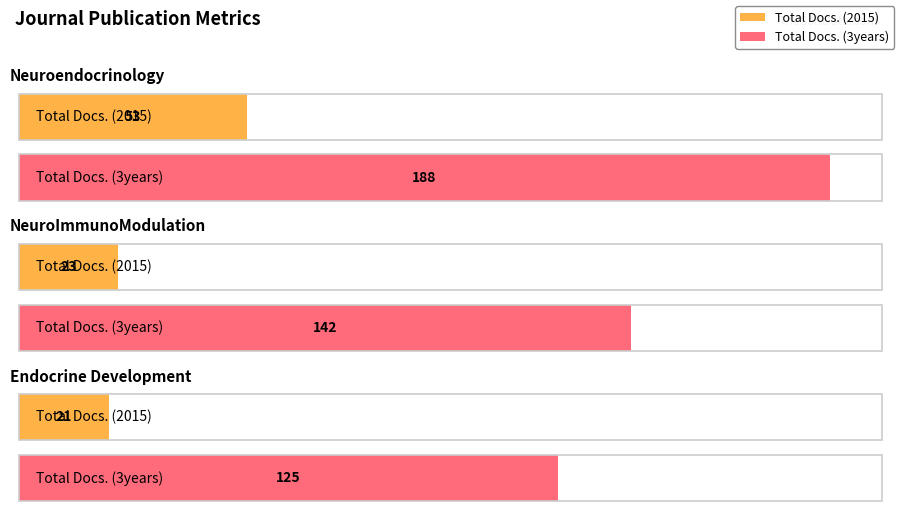

Reading left to right, what are all the values shown in this chart?

Total Docs. (2015): 53	23	21
Total Docs. (3years): 188	142	125